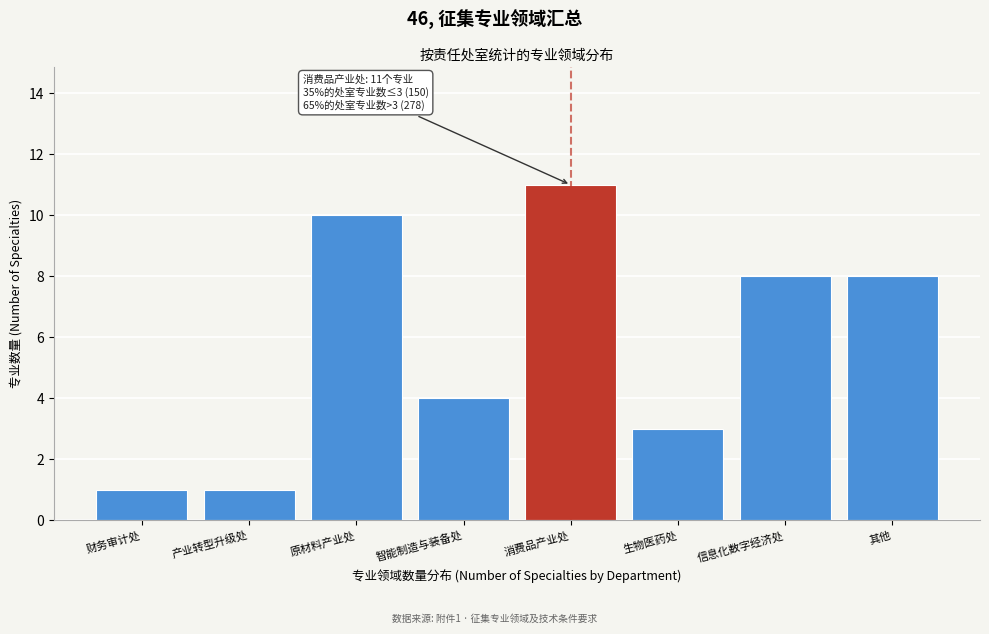

Reading left to right, extract all data points from this chart.

财务审计处=1	产业转型升级处=1	原材料产业处=10	智能制造与装备处=4	消费品产业处=11	生物医药处=3	信息化数字经济处=8	其他=8